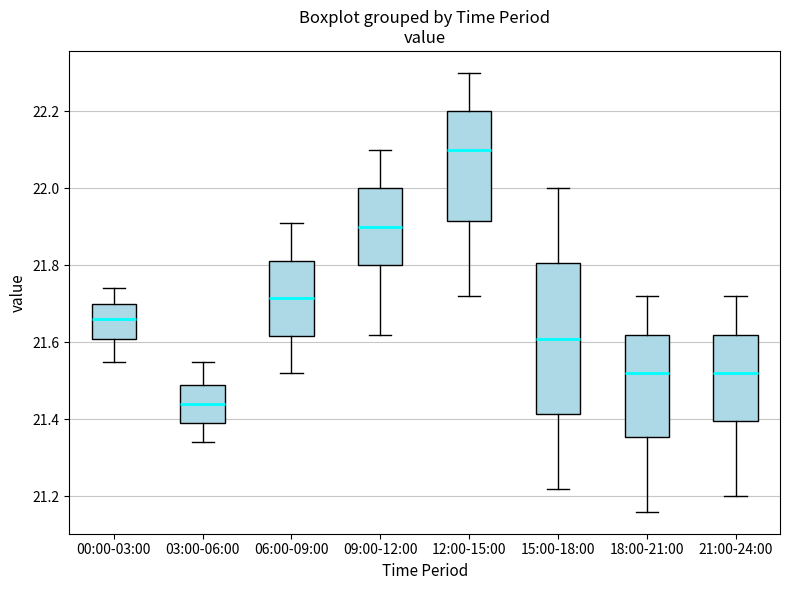

Reading left to right, transcribe this box plot: for each box, give where its median line is, the range the box spans, and where its two whiskers end, as read against the y-axis. The values are not printed on the chart, so give them approximately, as read against the axis.

00:00-03:00: median 21.66, box 21.60 to 21.70, whiskers 21.56 to 21.74
03:00-06:00: median 21.44, box 21.40 to 21.50, whiskers 21.34 to 21.56
06:00-09:00: median 21.72, box 21.62 to 21.82, whiskers 21.52 to 21.92
09:00-12:00: median 21.90, box 21.80 to 22.00, whiskers 21.62 to 22.10
12:00-15:00: median 22.10, box 21.92 to 22.20, whiskers 21.72 to 22.30
15:00-18:00: median 21.62, box 21.42 to 21.80, whiskers 21.22 to 22.00
18:00-21:00: median 21.52, box 21.36 to 21.62, whiskers 21.16 to 21.72
21:00-24:00: median 21.52, box 21.40 to 21.62, whiskers 21.20 to 21.72